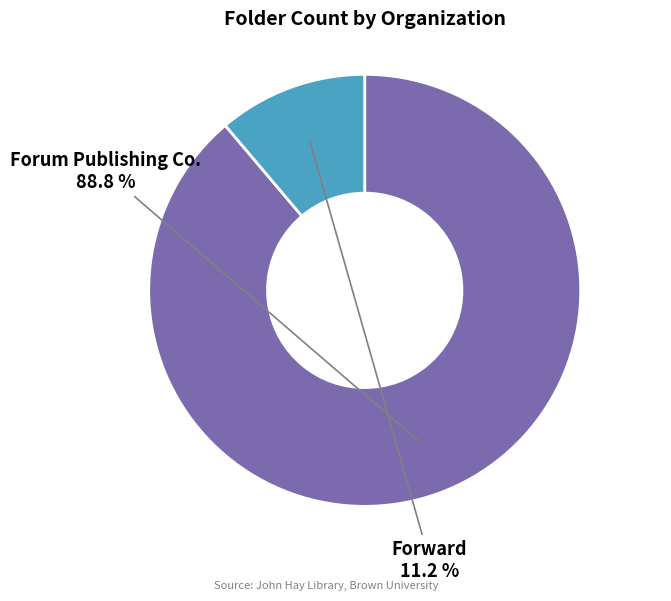

To the nearest percent, what is the combined percentage of Forward and Forum Publishing Co.?

100%